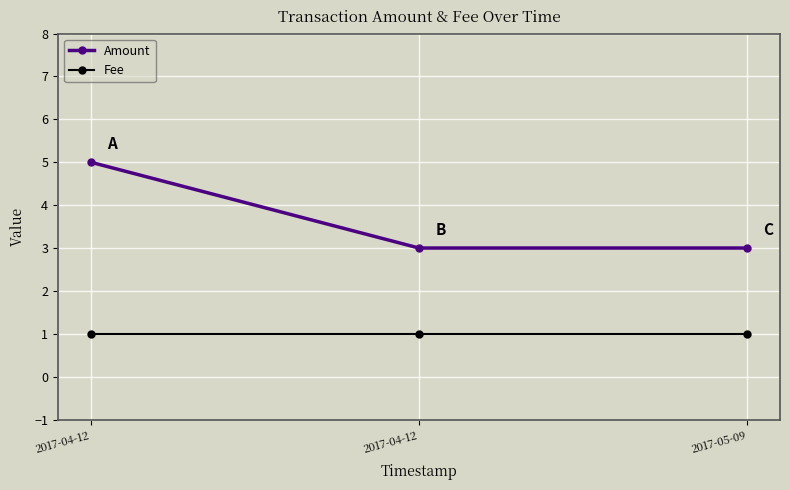

Reading left to right, extract all data points from this chart.

Amount: 2017-04-12=5	2017-04-12=3	2017-05-09=3
Fee: 2017-04-12=1	2017-04-12=1	2017-05-09=1